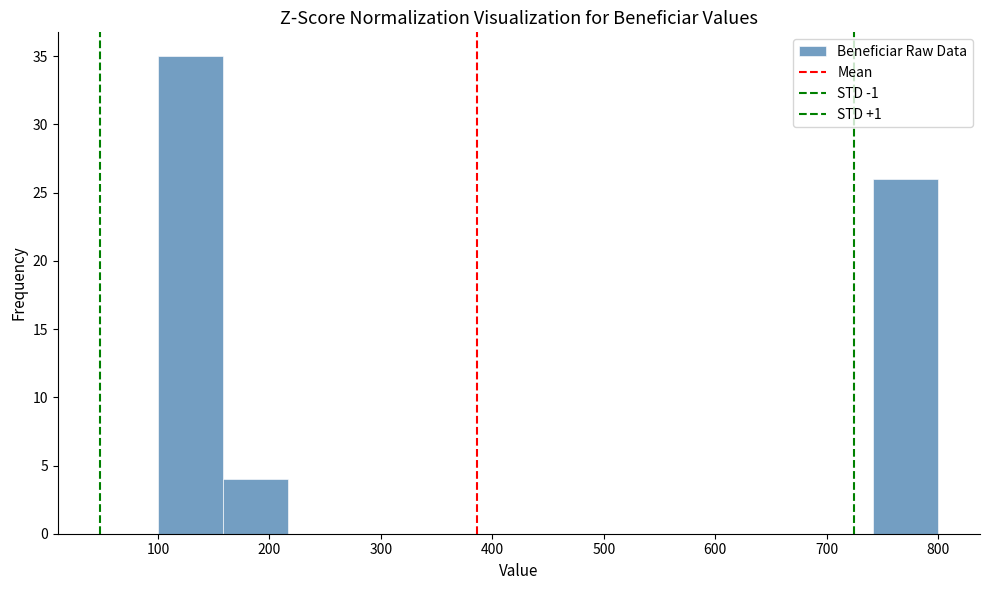

Over which range of the x-axis is the bar tallest?

100 to 160